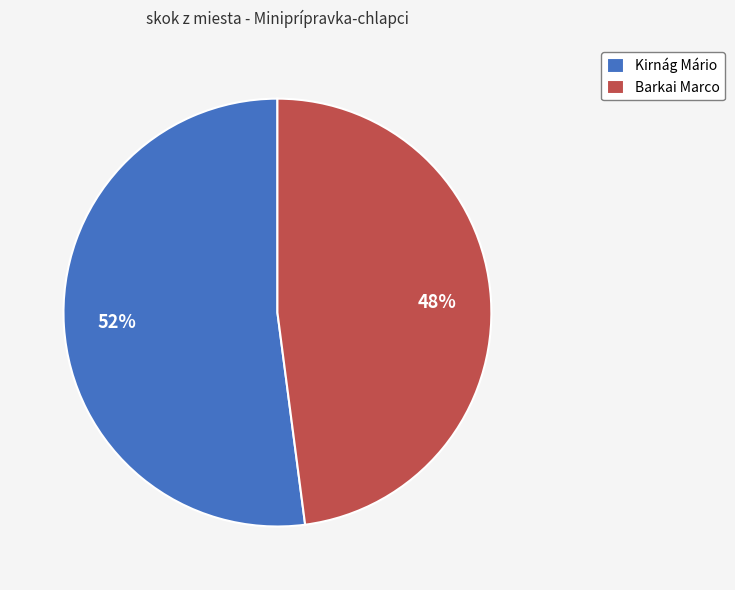

To the nearest percent, what is the difference between the Kirnág Mário and Barkai Marco slice percentages?

4%